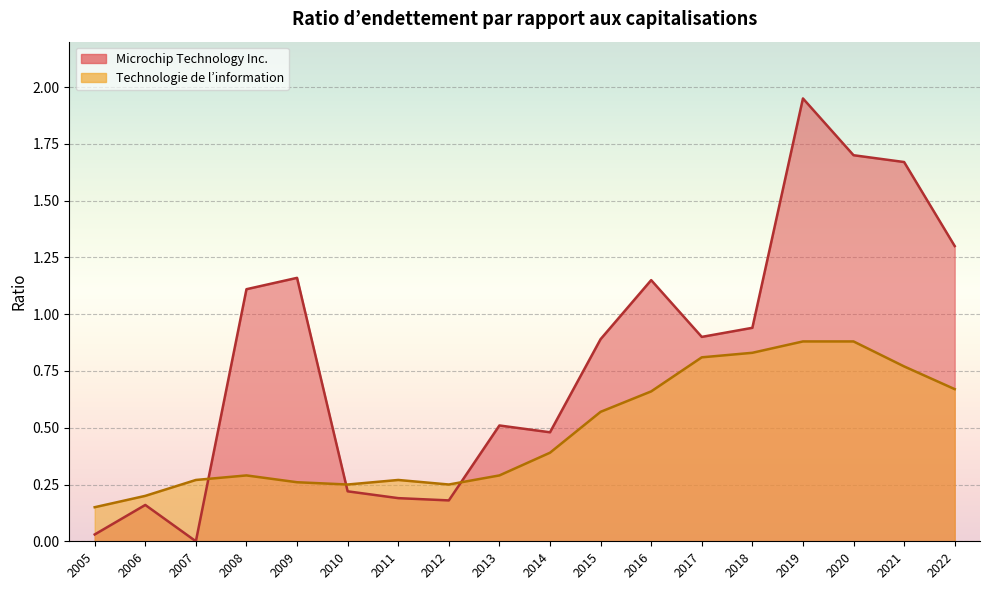

The value of Technologie de l’information at 2011 is 0.3. True or false?

True